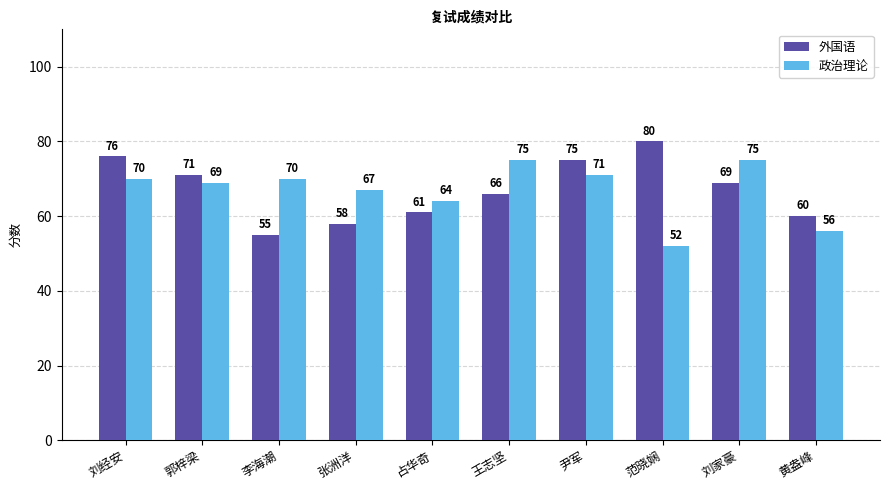

At how many categories does at least one series exceed 72?

5